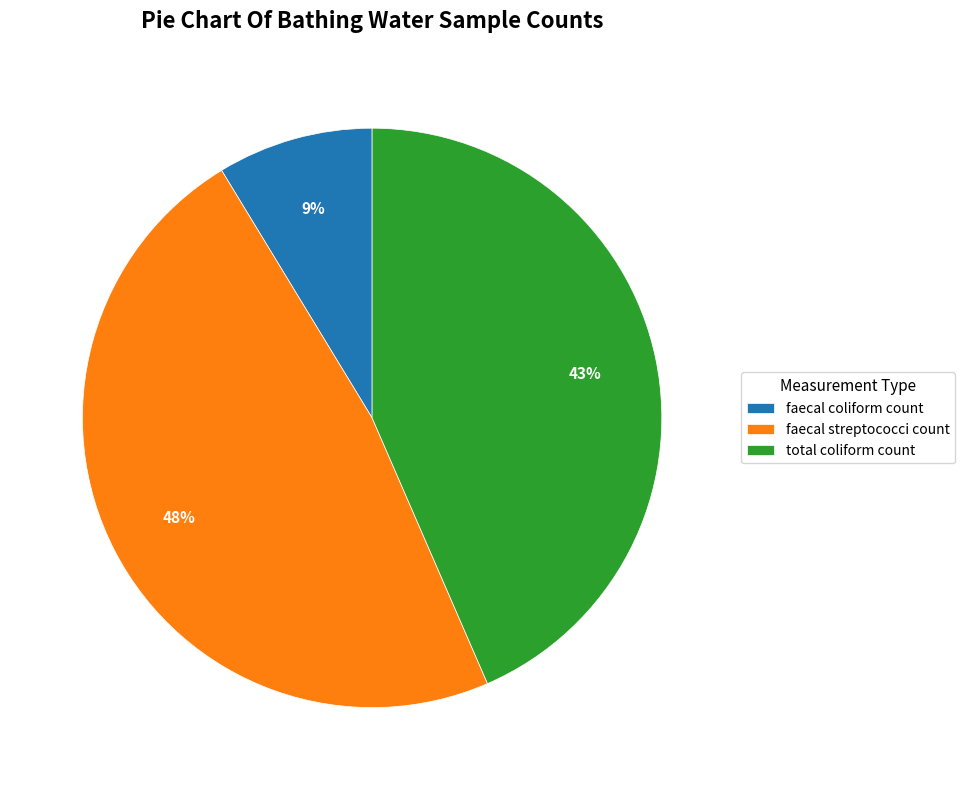

To the nearest percent, what is the average slice percentage?

33%